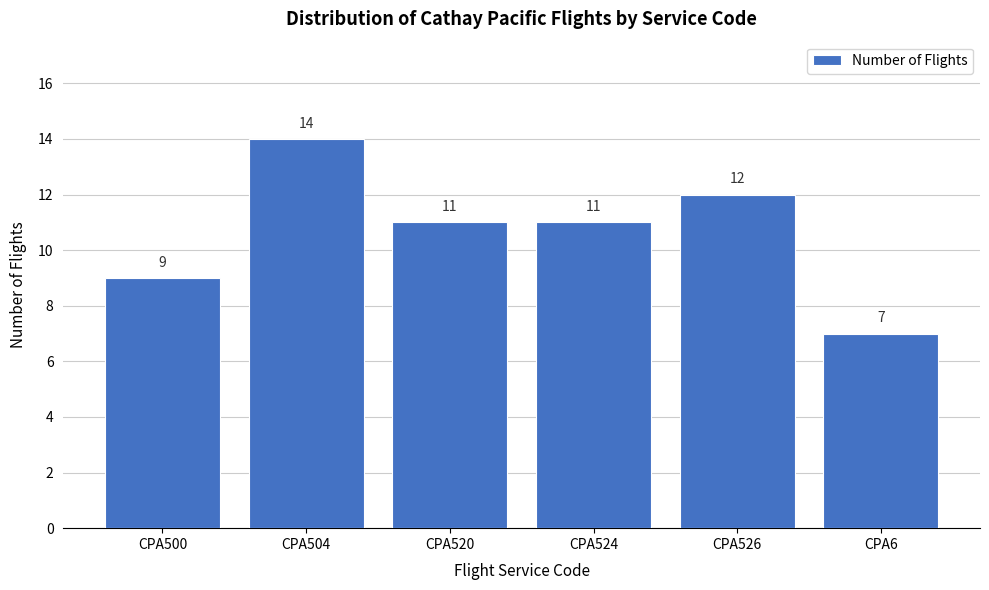

Reading left to right, transcribe all the data shown in this chart.

9	14	11	11	12	7